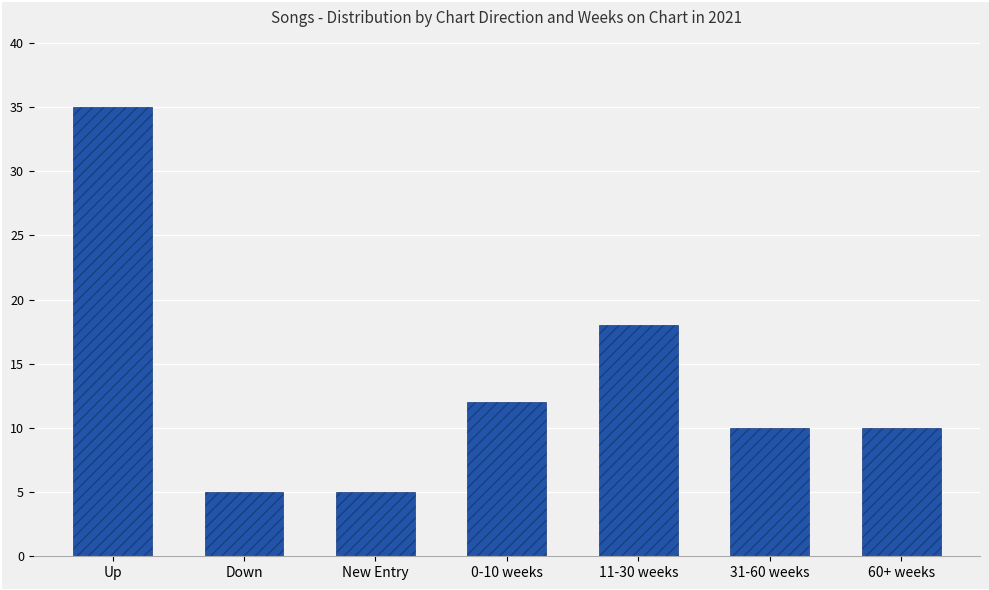

How many values are between 5 and 18?

6